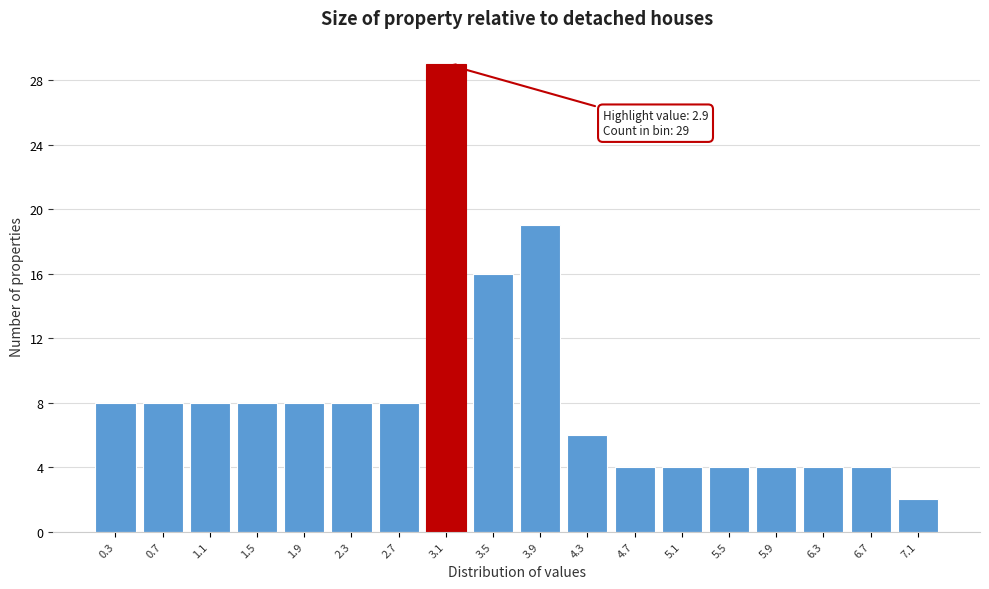

Which range on the x-axis has the tallest bar?

2.9 to 3.3